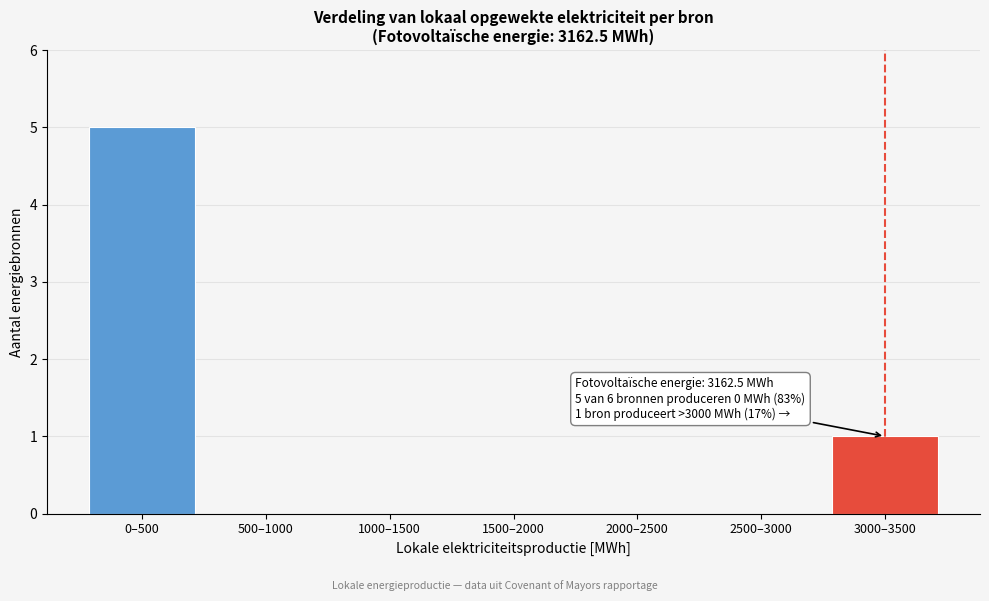

Reading left to right, what are all the values shown in this chart?

0–500=5	500–1000=0	1000–1500=0	1500–2000=0	2000–2500=0	2500–3000=0	3000–3500=1